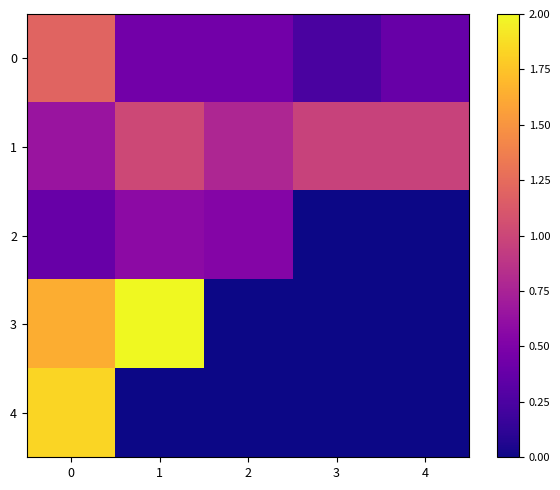

Reading left to right, transcribe all the data shown in this chart.

0: 0=1.2	1=0.4	2=0.4	3=0.2	4=0.4
1: 0=0.6	1=1.0	2=0.8	3=1.0	4=1.0
2: 0=0.4	1=0.6	2=0.5	3=0.0	4=0.0
3: 0=1.6	1=2.0	2=0.0	3=0.0	4=0.0
4: 0=1.8	1=0.0	2=0.0	3=0.0	4=0.0